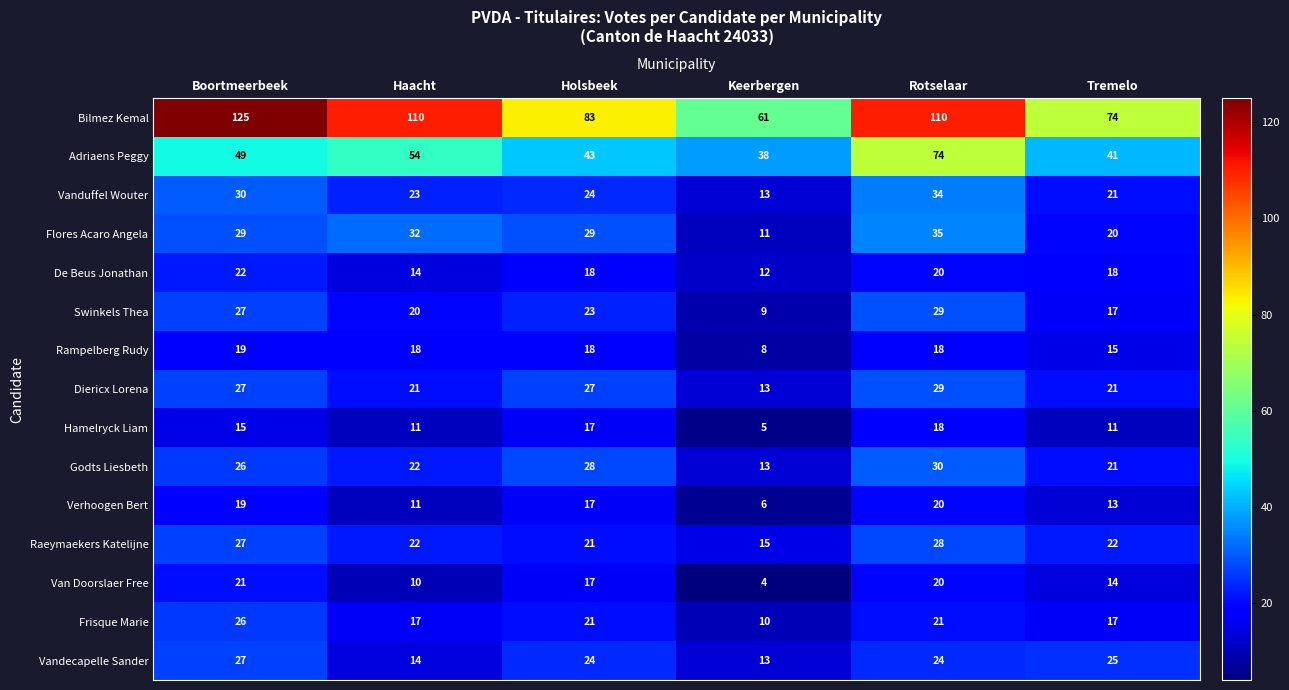

Where is Adriaens Peggy nearest to the value 56?

Haacht